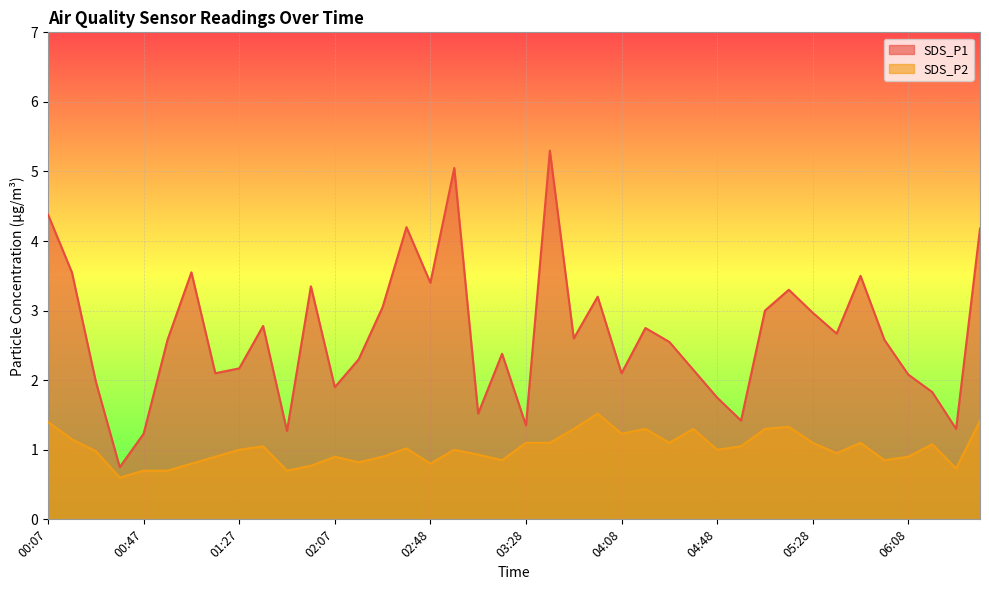

How many values in the SDS_P1 series are below 2?

11